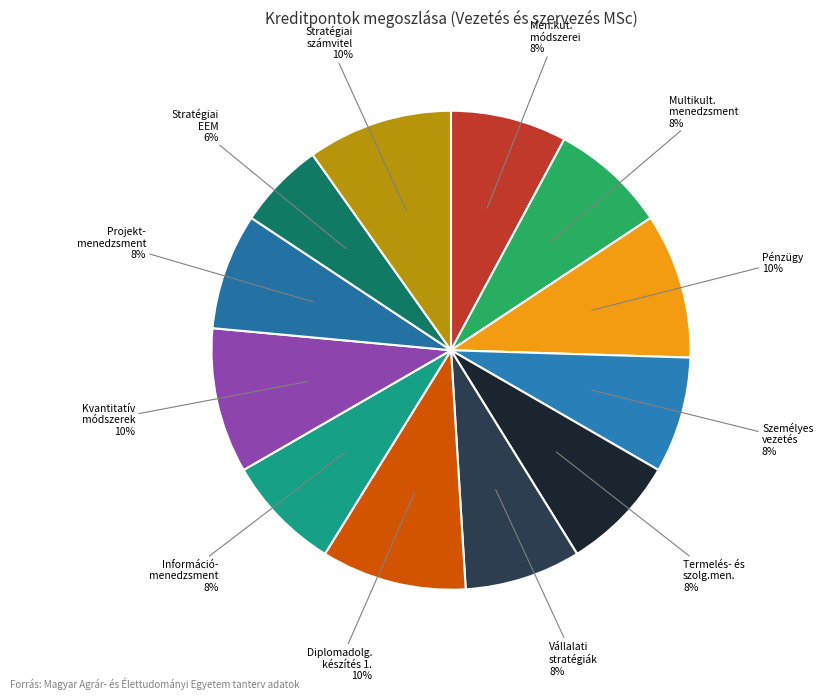

How many segments does this pie chart have?

12